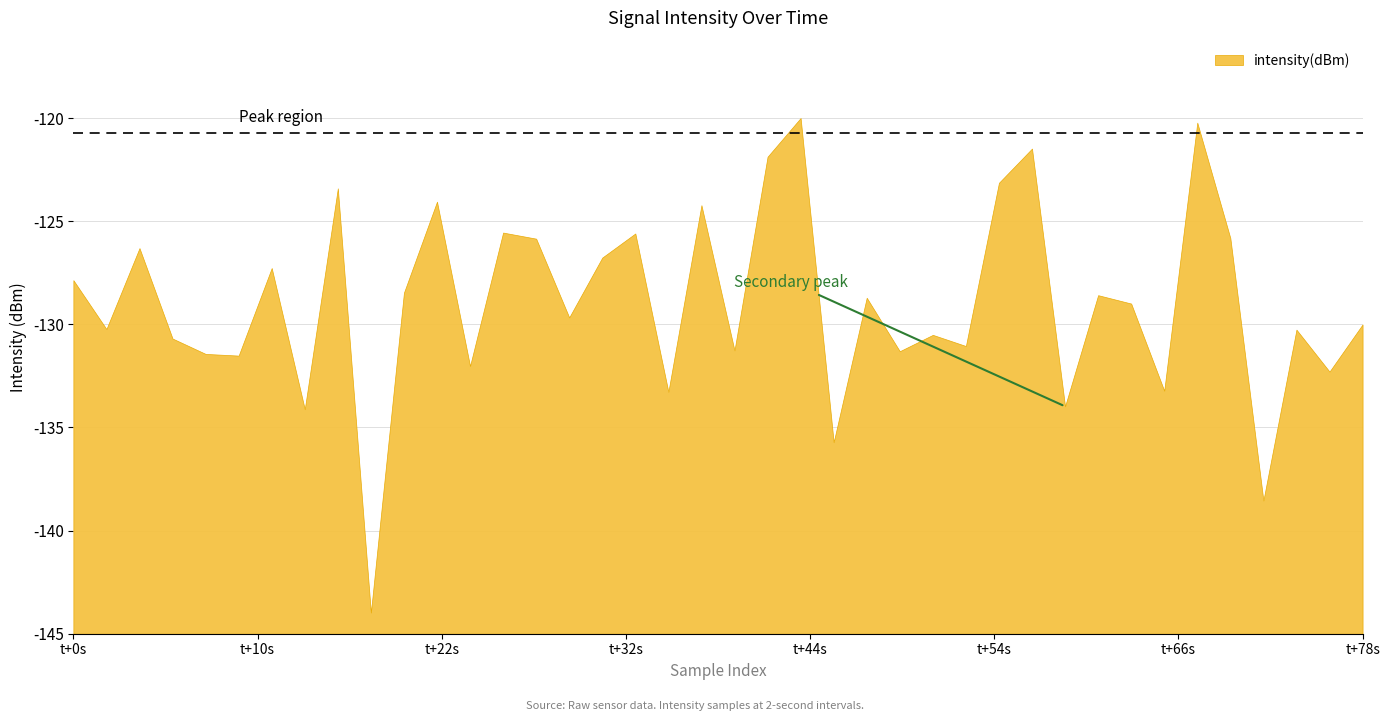

Which has a higher value, 37 or 5?

37